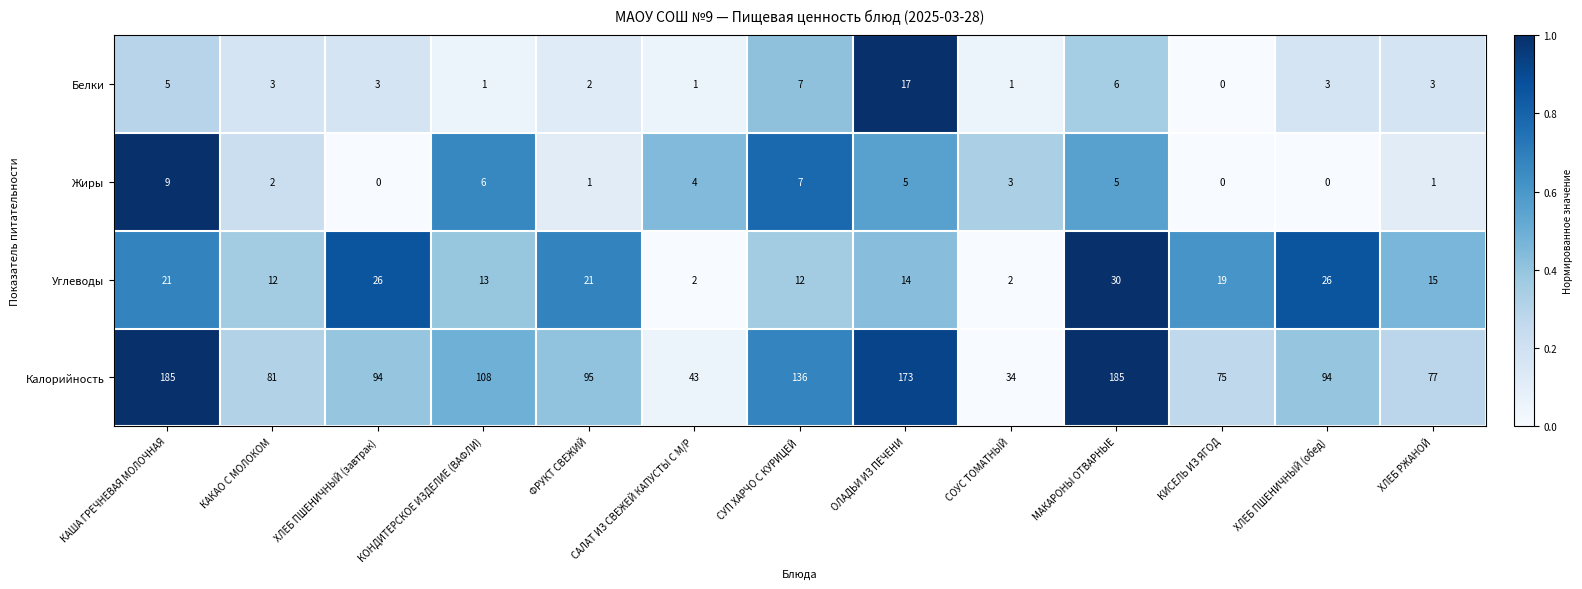

What is the difference between the maximum and minimum values in the Жиры series?

9